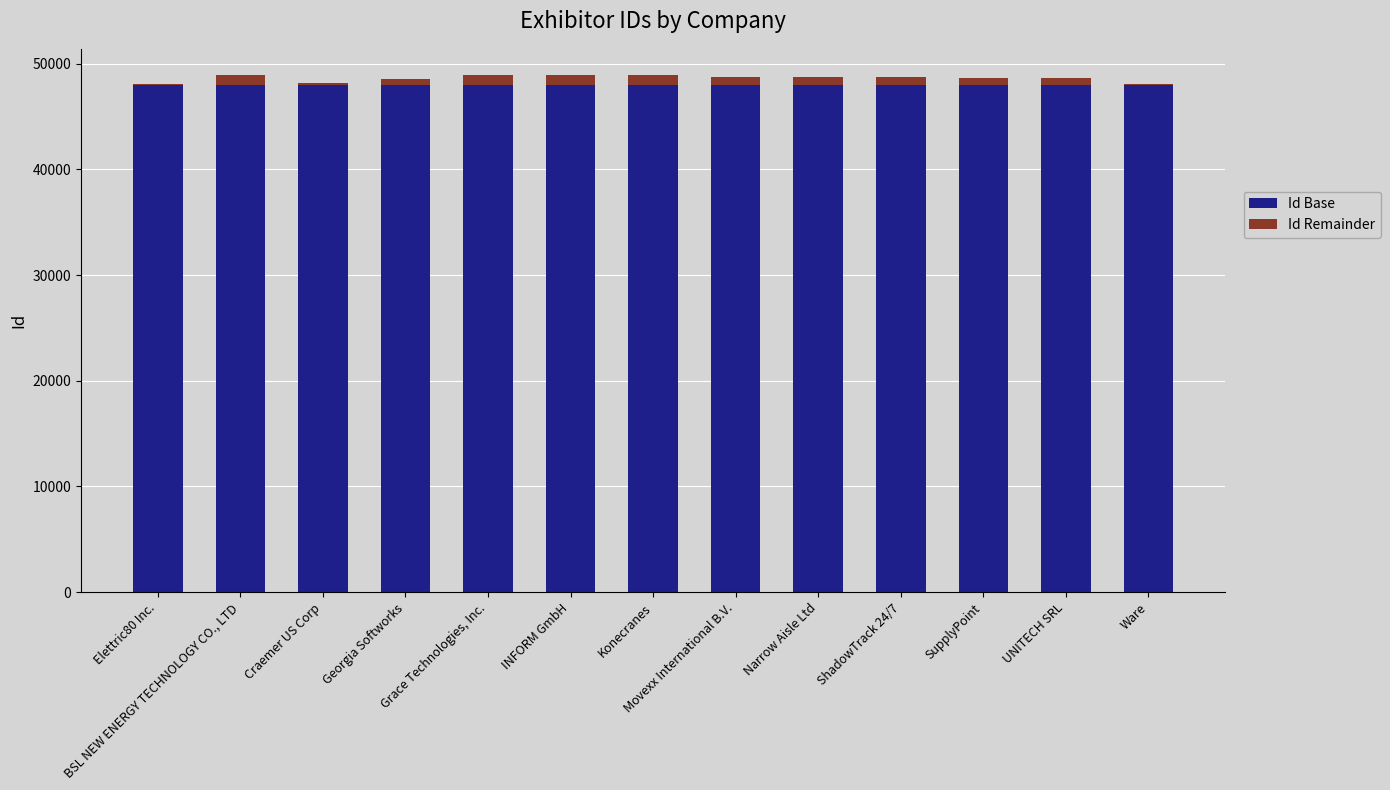

What are all the series names shown in the legend?

Id Base, Id Remainder